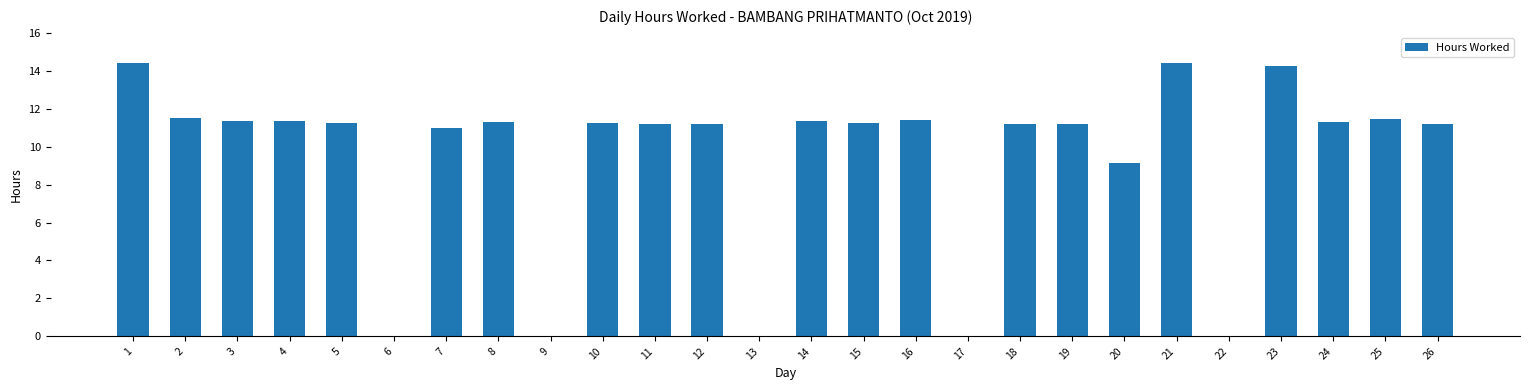

Are the bars horizontal?

No